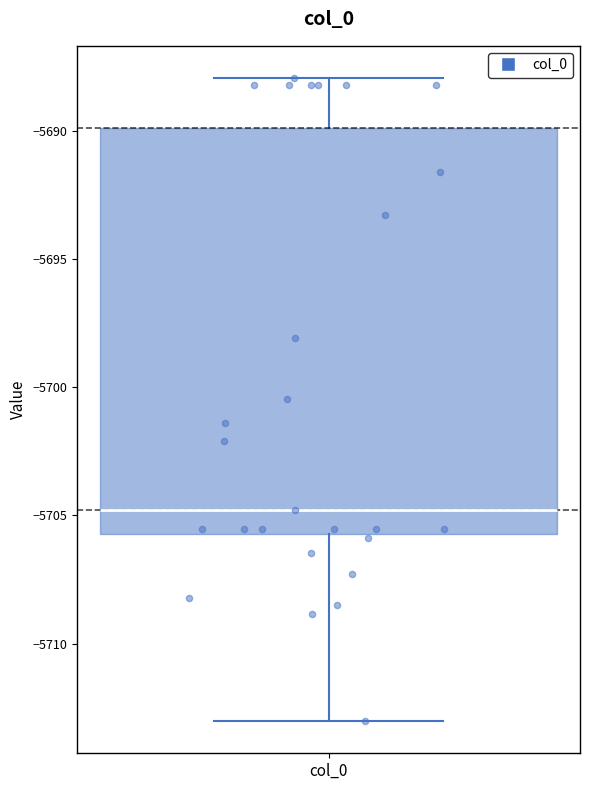

Transcribe this box plot: give where the median line is, the range the box spans, and where the two whiskers end, as read against the y-axis. The values are not printed on the chart, so give them approximately, as read against the axis.

median -5705.0, box -5705.5 to -5690.0, whiskers -5713.0 to -5688.0